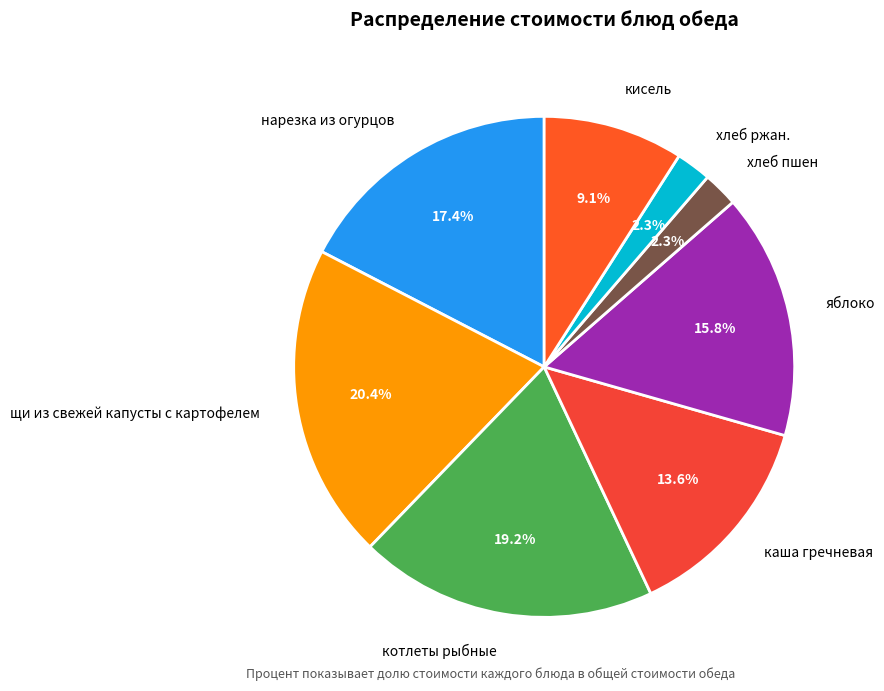

Is there any slice that represents more than half of the pie?

No